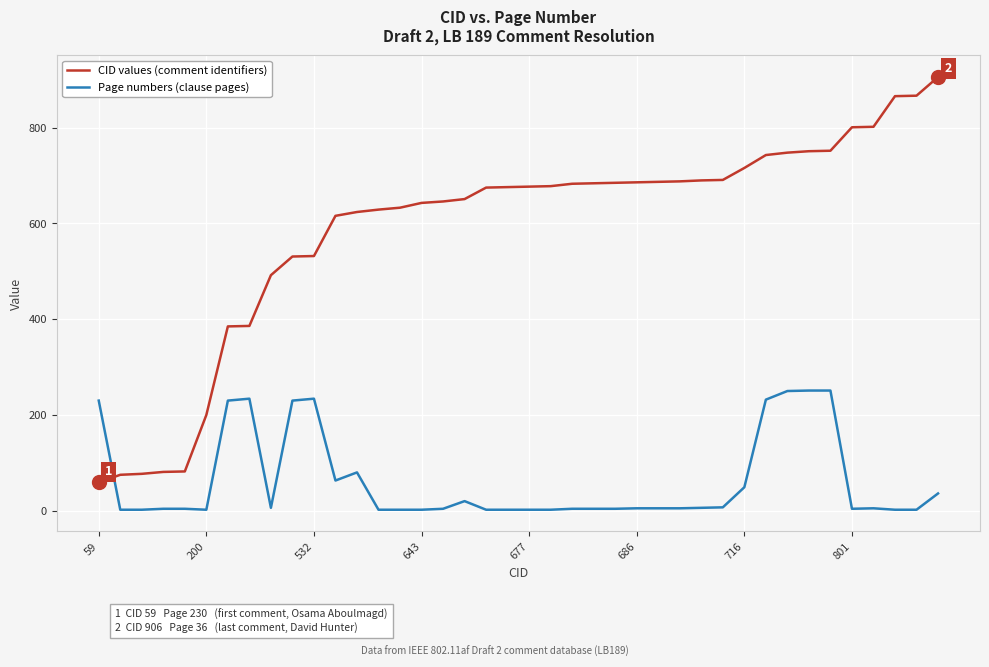

Which series has the largest range (max minus min)?

CID values (comment identifiers)